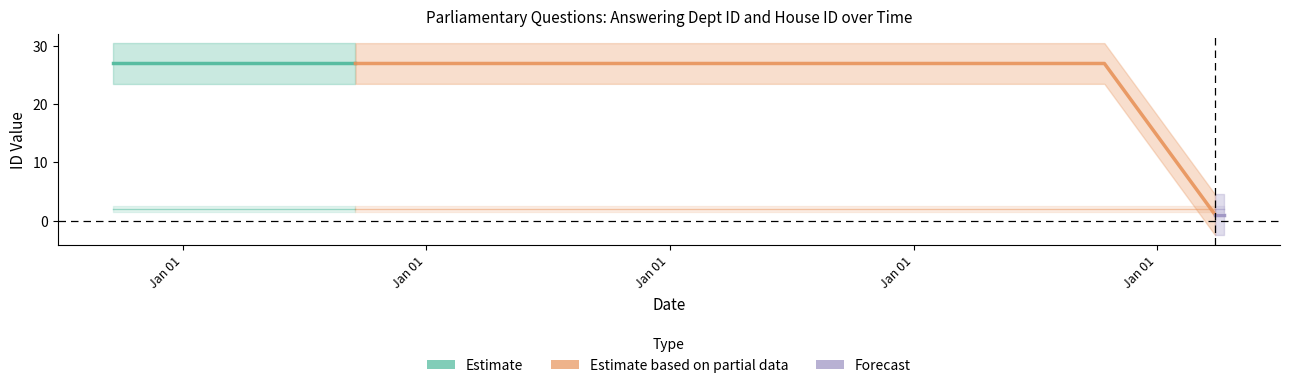

What is the sum of the answering dept id values at 2022-04-12 and 2018-09-17?

28